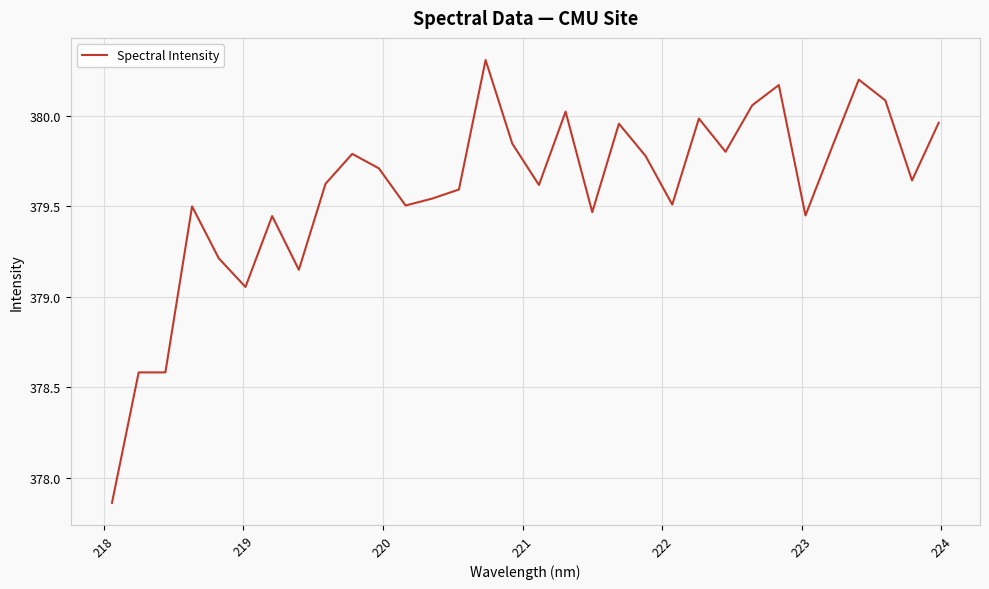

What is the maximum value shown in the chart?

380.3